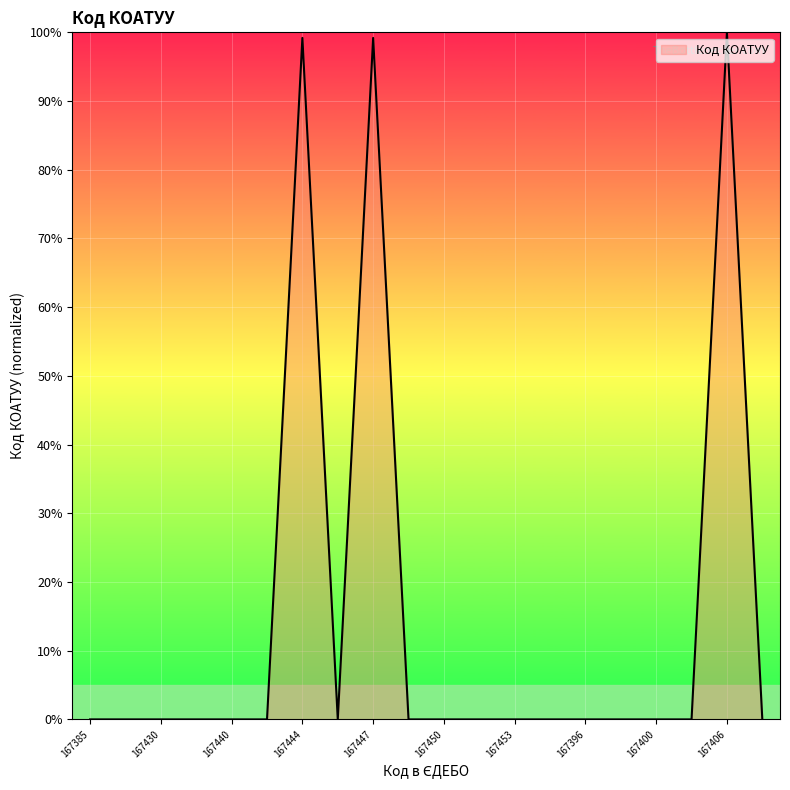

Reading right to left, what are all the values shown in this chart?

0.0	100.0	0.0	0.0	0.0	0.0	0.0	0.0	0.0	0.0	0.0	99.2	0.0	99.2	0.0	0.0	0.0	0.0	0.0	0.0